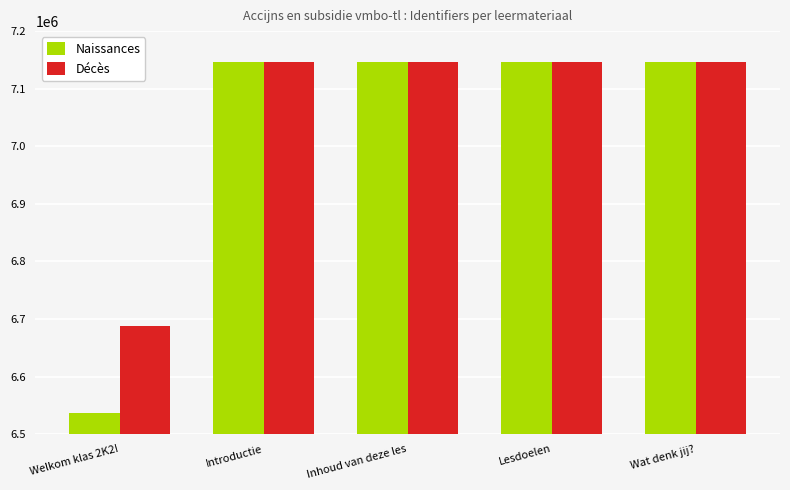

At which label is Décès closest to 6916905?

Introductie